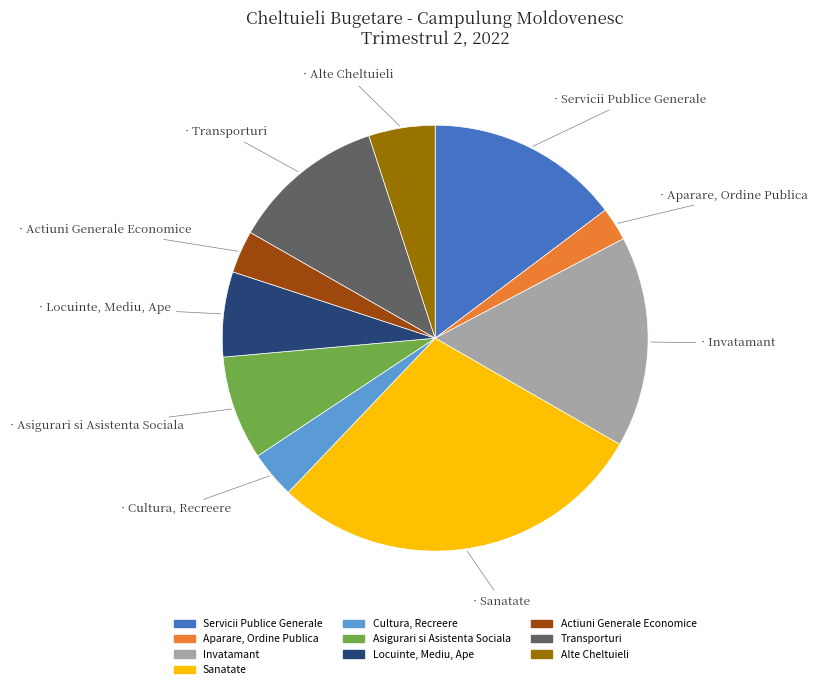

What is the smallest slice in the pie chart?

Aparare, Ordine Publica